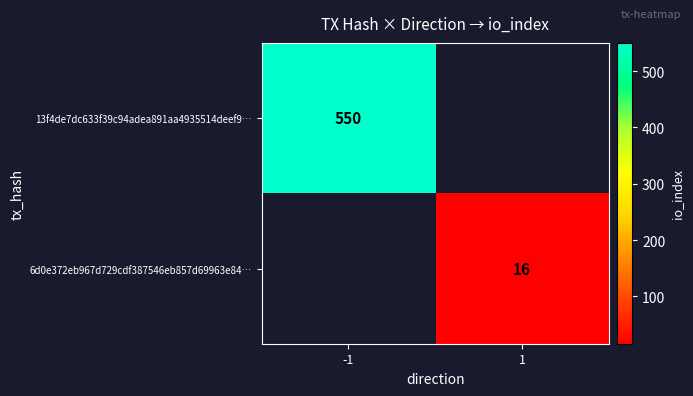

Is it true that 13f4de7dc633f39c94adea891aa4935514deef9… equals 550 at -1?

True